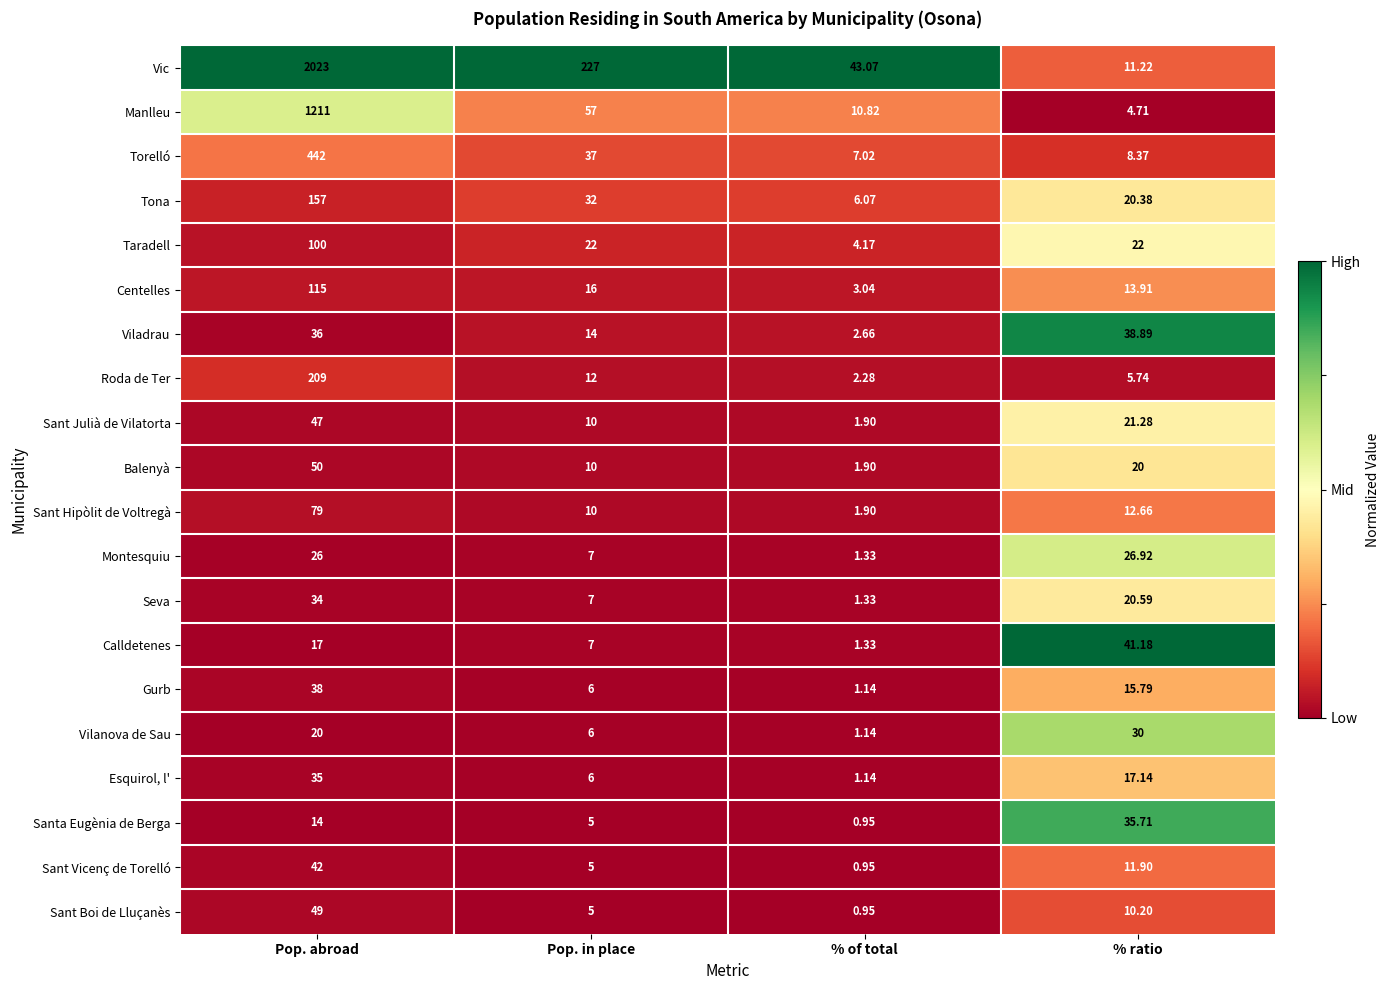

Which category has the highest value across all series?

Pop. abroad